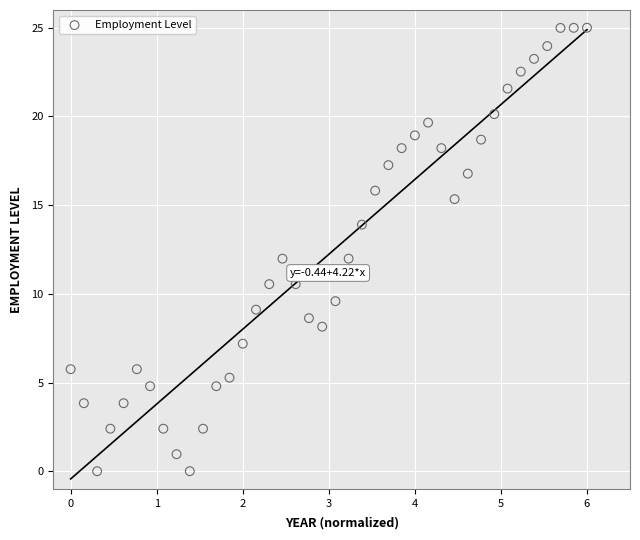

What is the range of Y values (max minus min)?

25.0